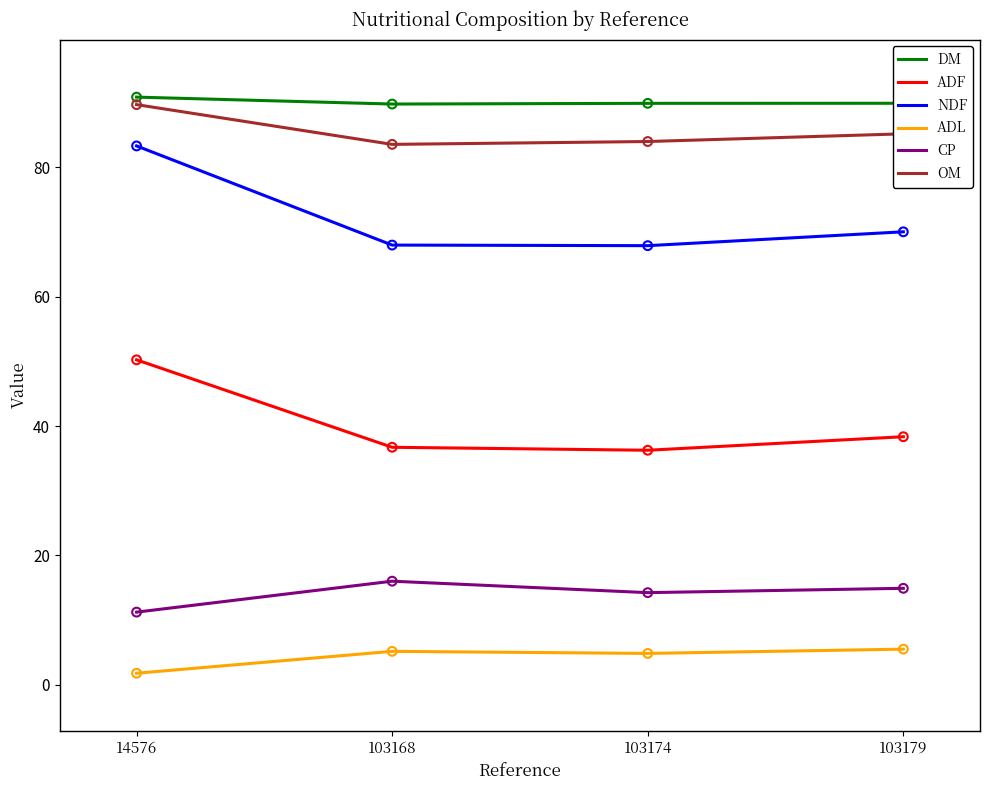

What is the total value across all series at 103168?

299.2